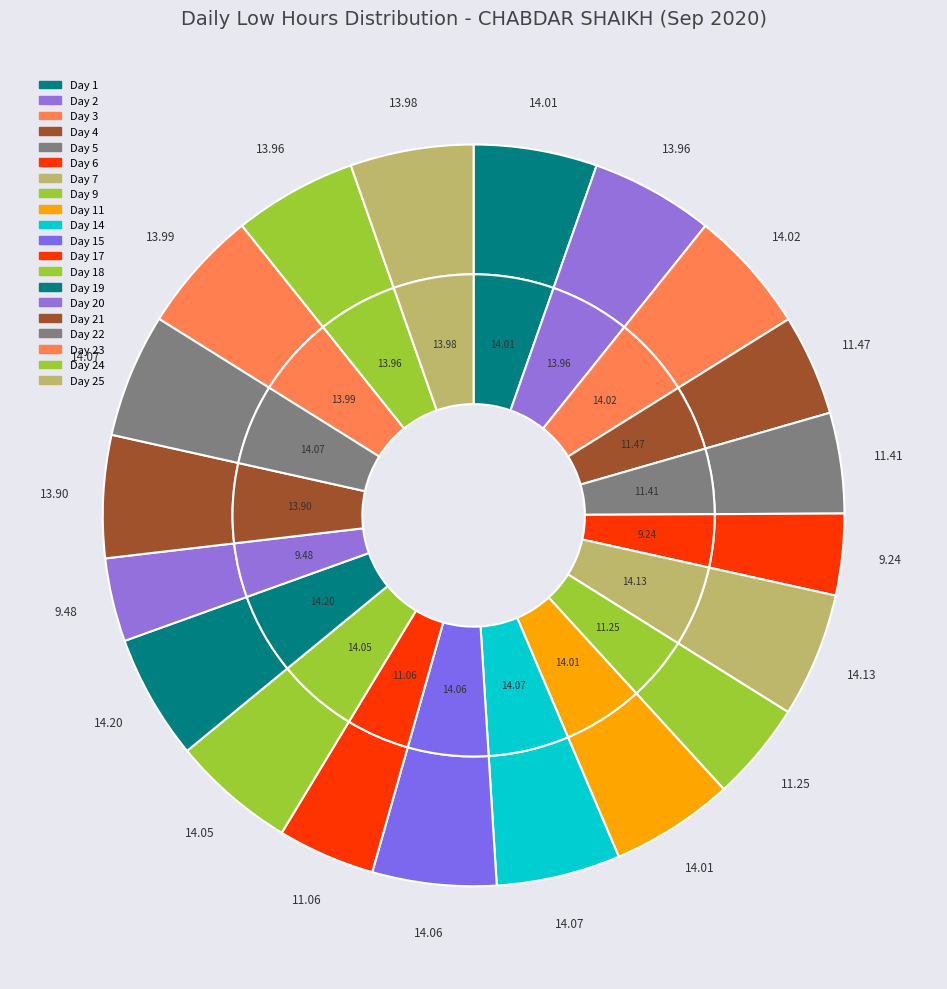

To the nearest percent, what is the average slice percentage?

5%